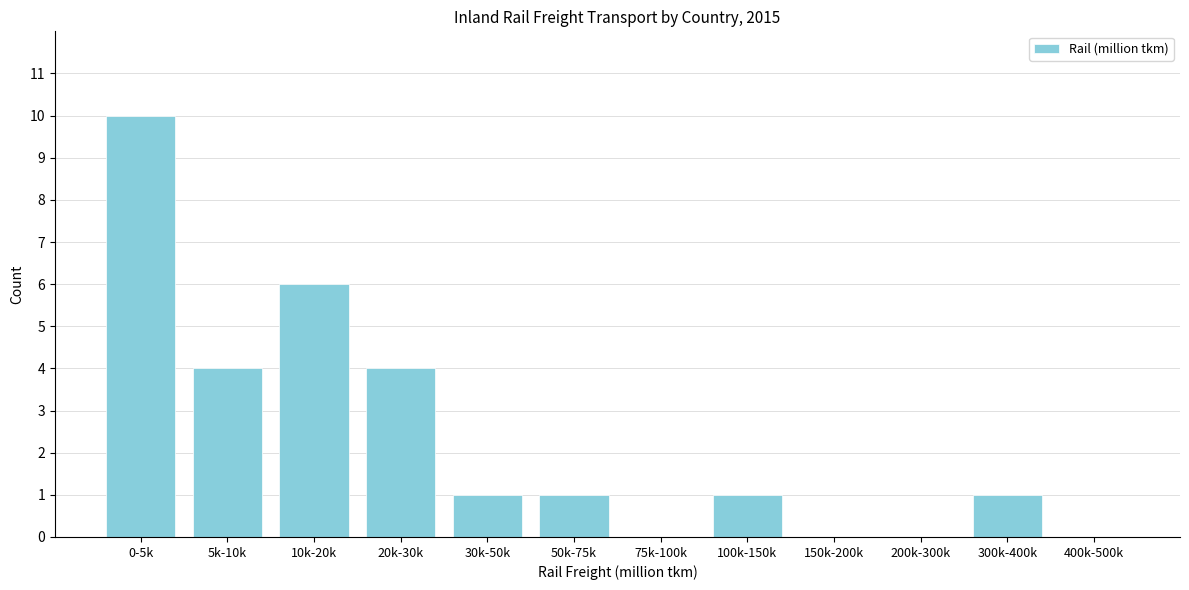

Reading left to right, transcribe all the data shown in this chart.

0-5k=10	5k-10k=4	10k-20k=6	20k-30k=4	30k-50k=1	50k-75k=1	75k-100k=0	100k-150k=1	150k-200k=0	200k-300k=0	300k-400k=1	400k-500k=0